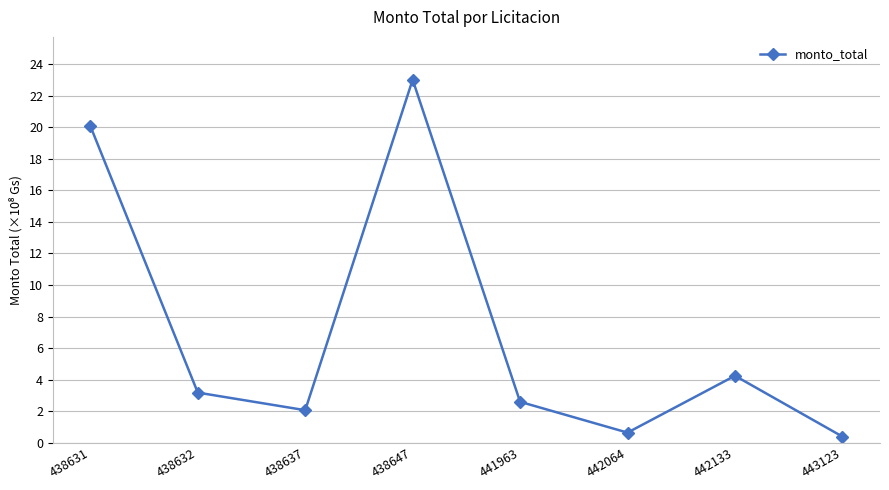

Count the number of categories in the chart.

8